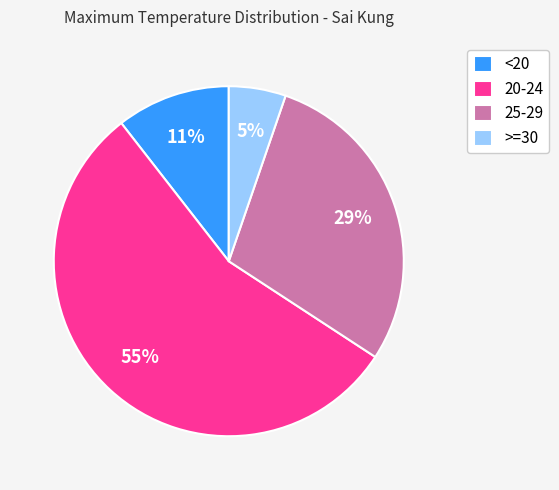

To the nearest percent, what portion does 20-24 represent?

55%